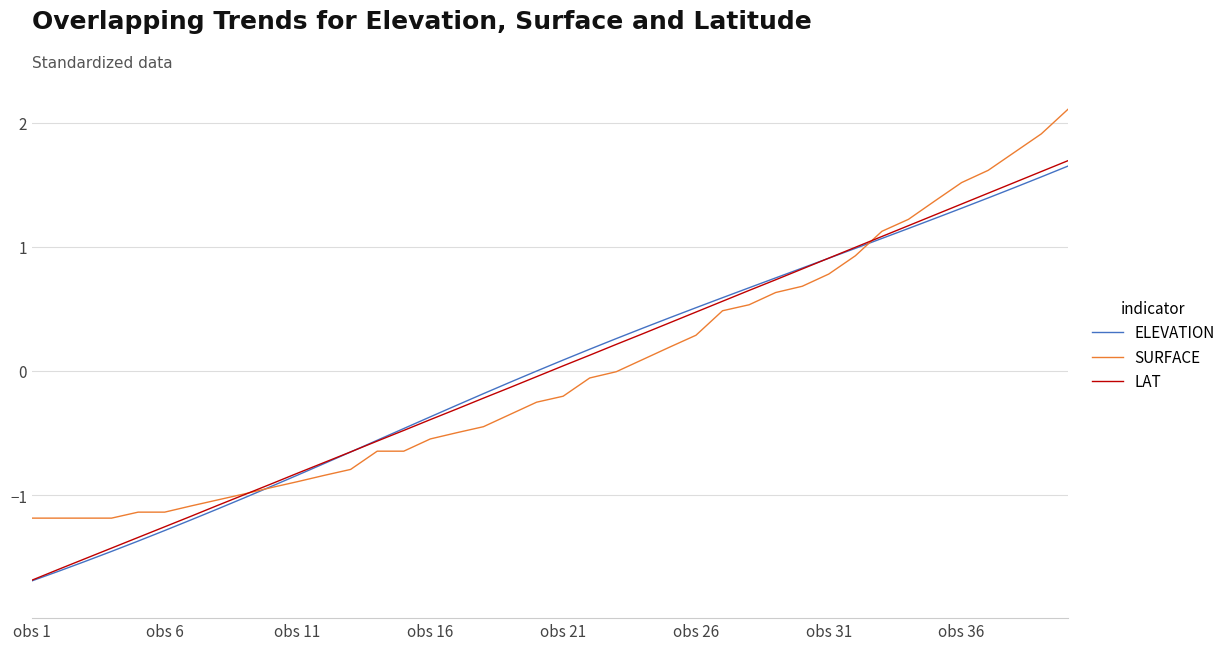

What are all the series names shown in the legend?

ELEVATION, SURFACE, LAT